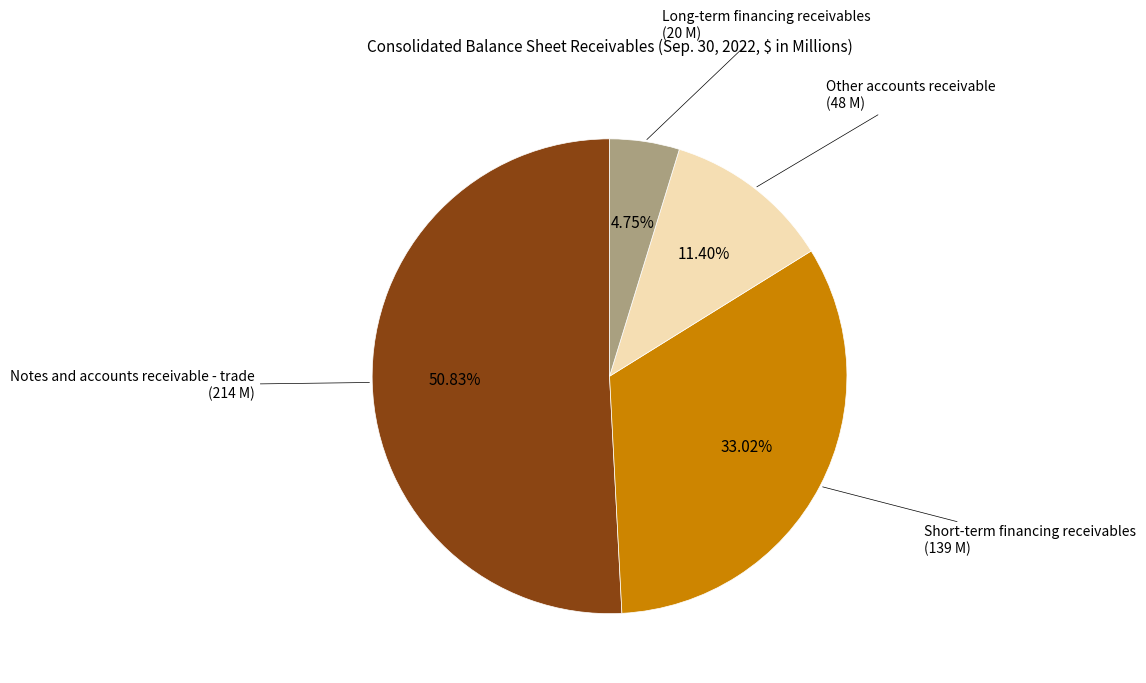

How many segments does this pie chart have?

4